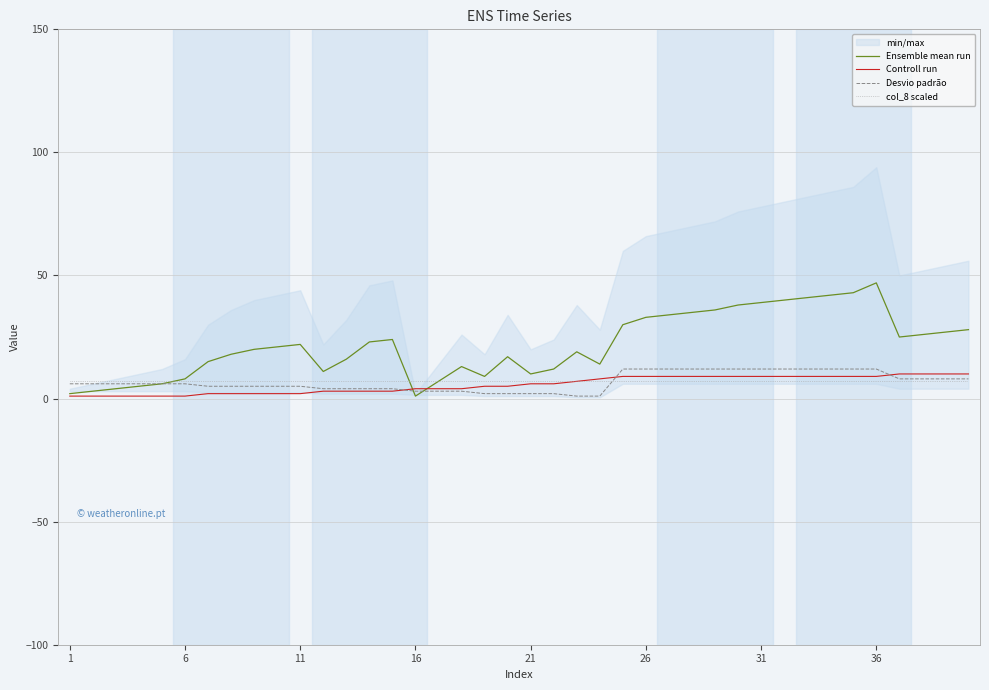

Which series has the largest range (max minus min)?

Ensemble mean run